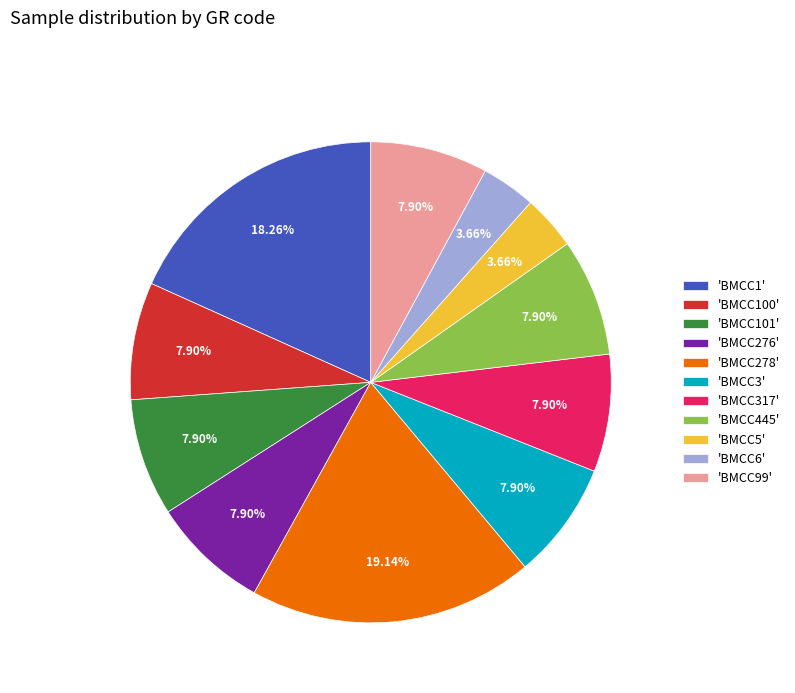

Which has a higher value, 'BMCC3' or 'BMCC6'?

'BMCC3'